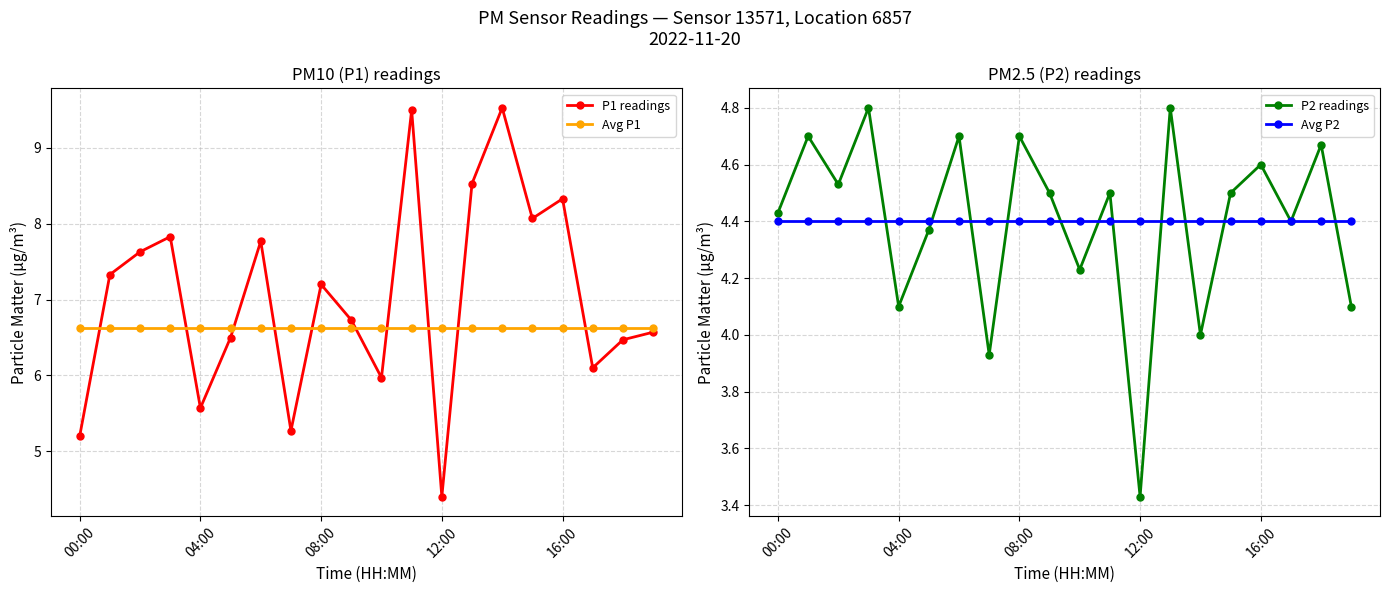

At how many categories does at least one series exceed 4?

20